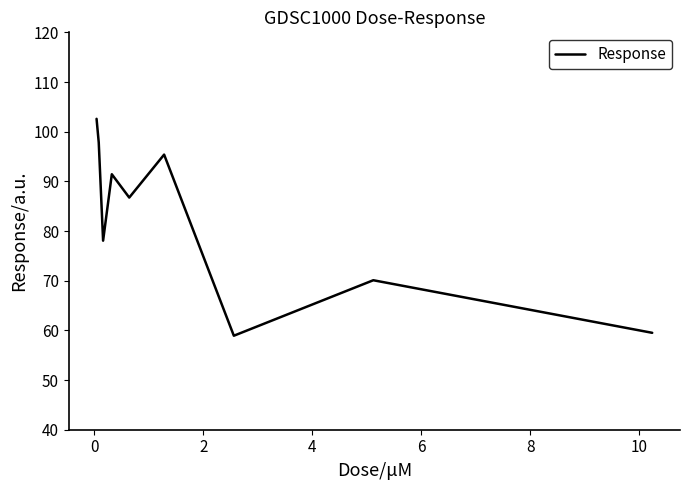

What is the difference between the maximum and minimum values?

43.7